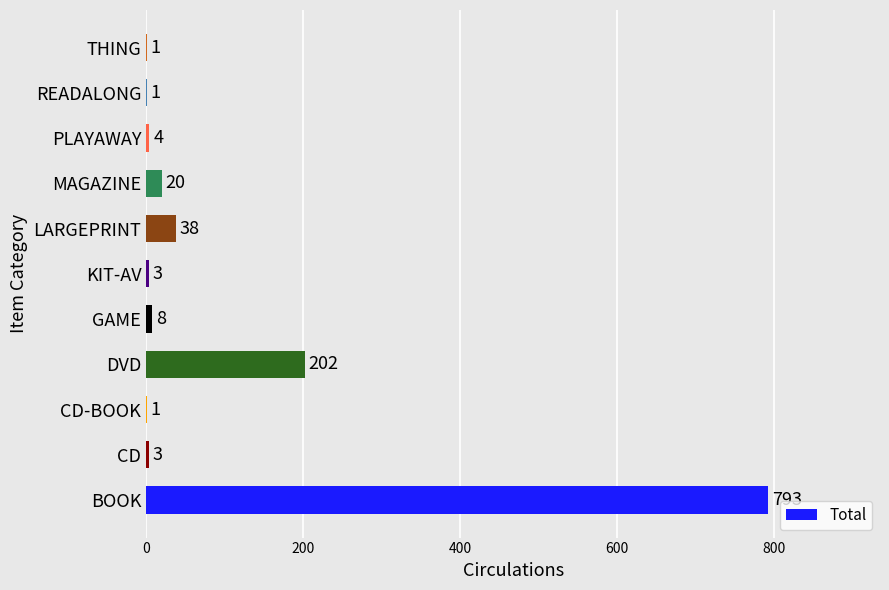

What is the ratio of the value at CD-BOOK to the value at KIT-AV?

0.3